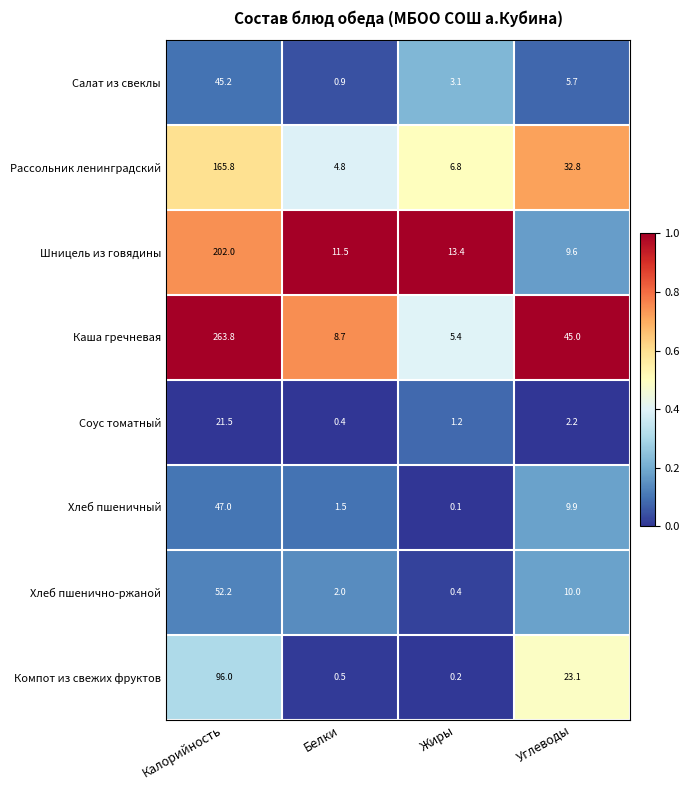

Which series has the largest total across all categories?

Каша гречневая